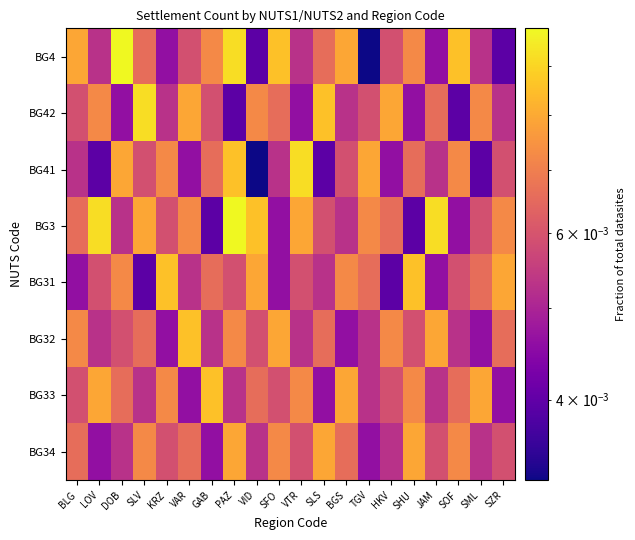

At SHU, list the series in order from largest to smallest.

BG31, BG34, BG4, BG33, BG41, BG32, BG42, BG3